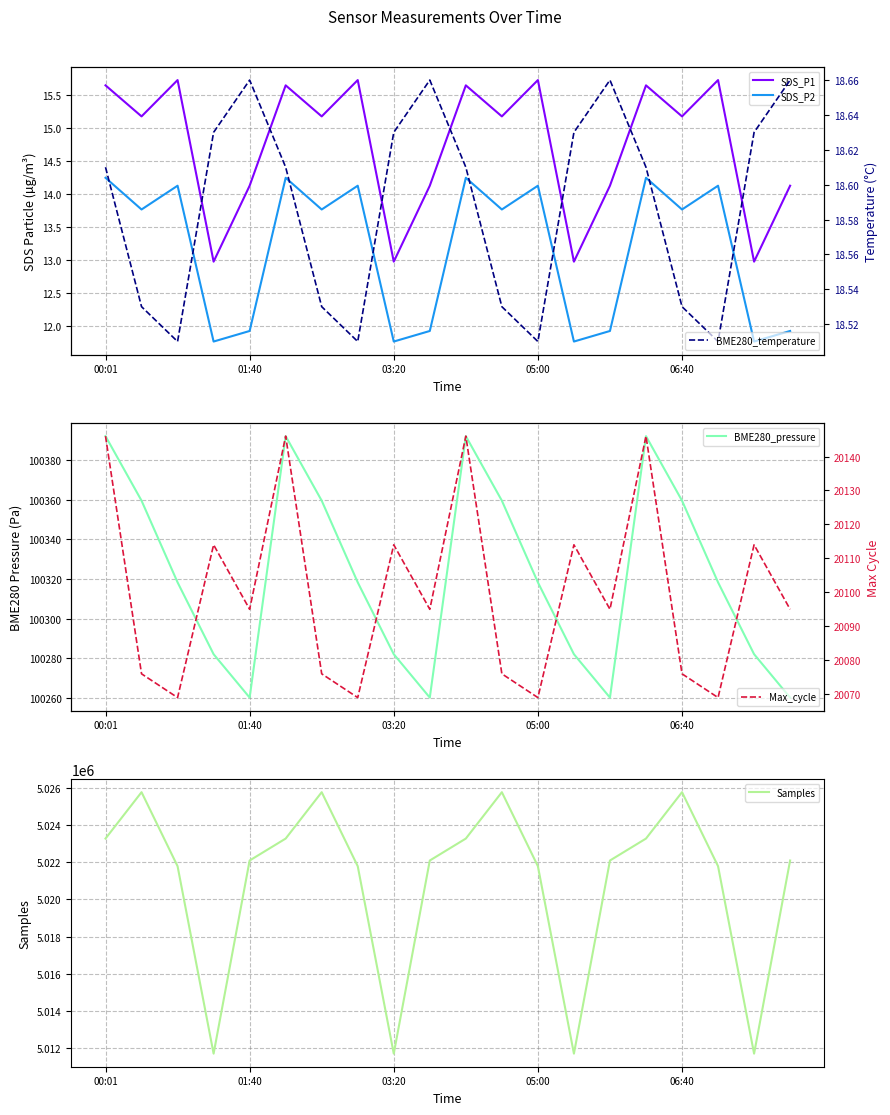

True or false: SDS_P2 and BME280_pressure intersect in this chart.

False